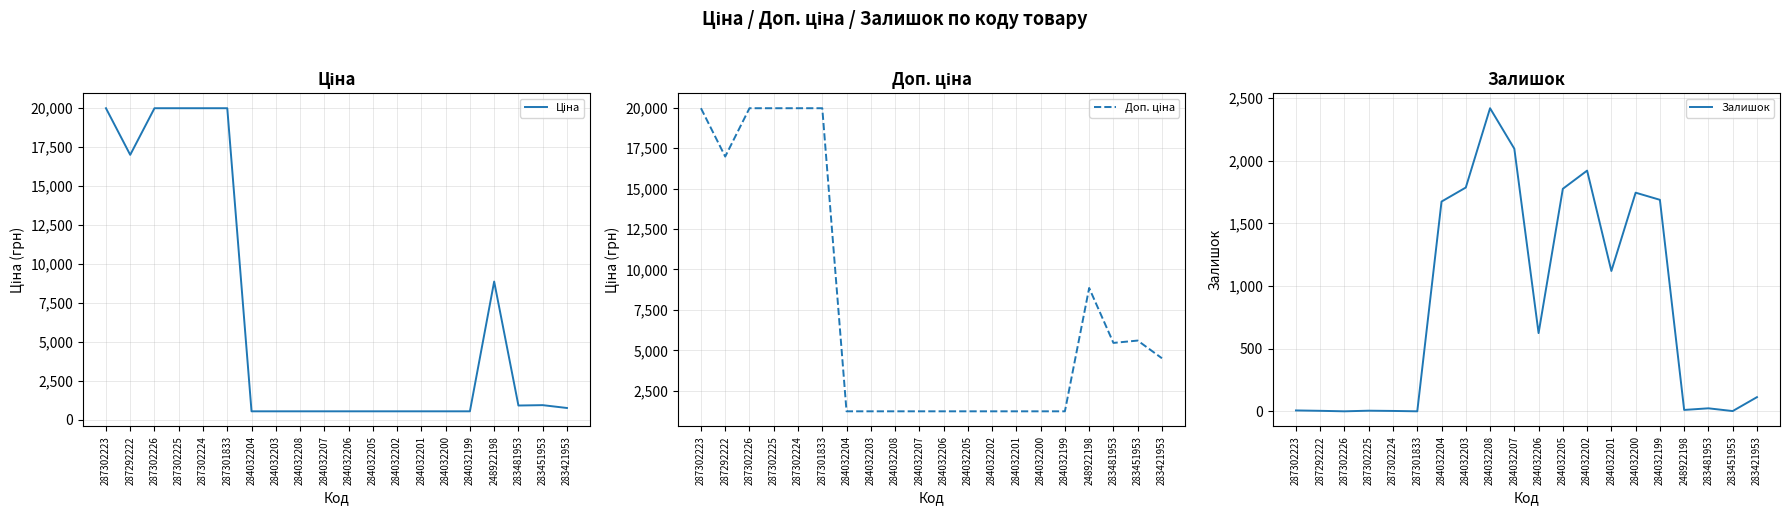

How many values in the Ціна series exceed 752?

10